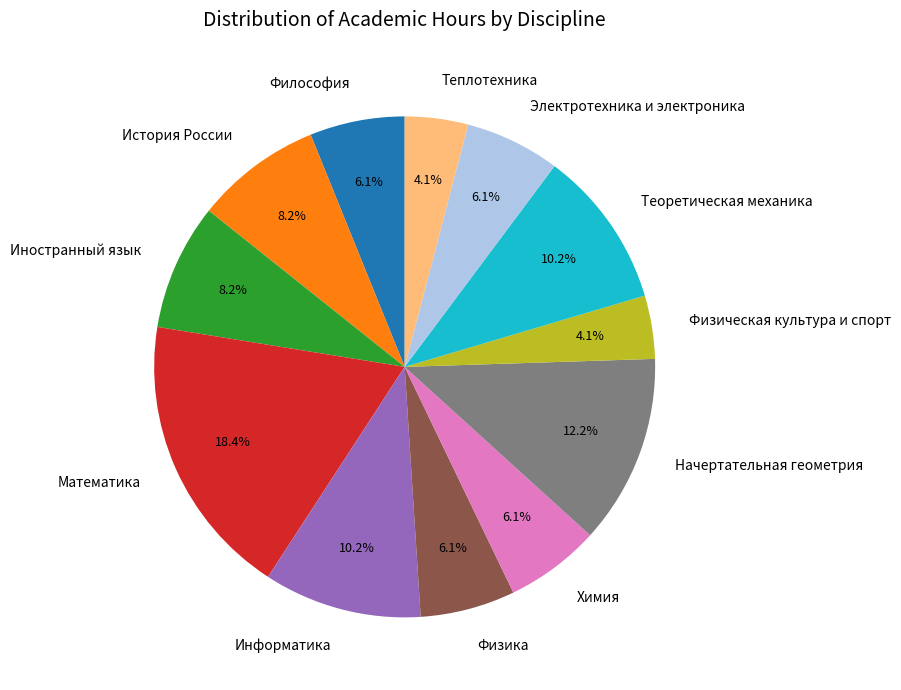

What percentage is the Химия slice, to the nearest percent?

6%